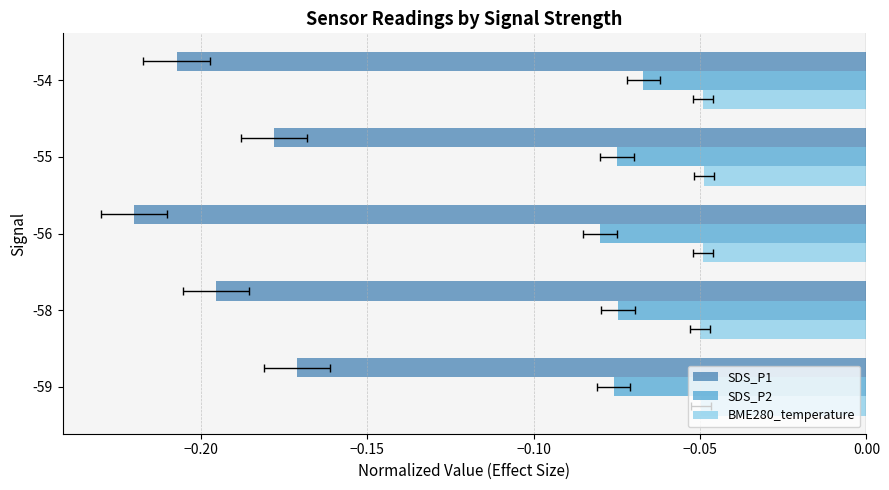

True or false: SDS_P1 has a value of -0.1 at -58.

False